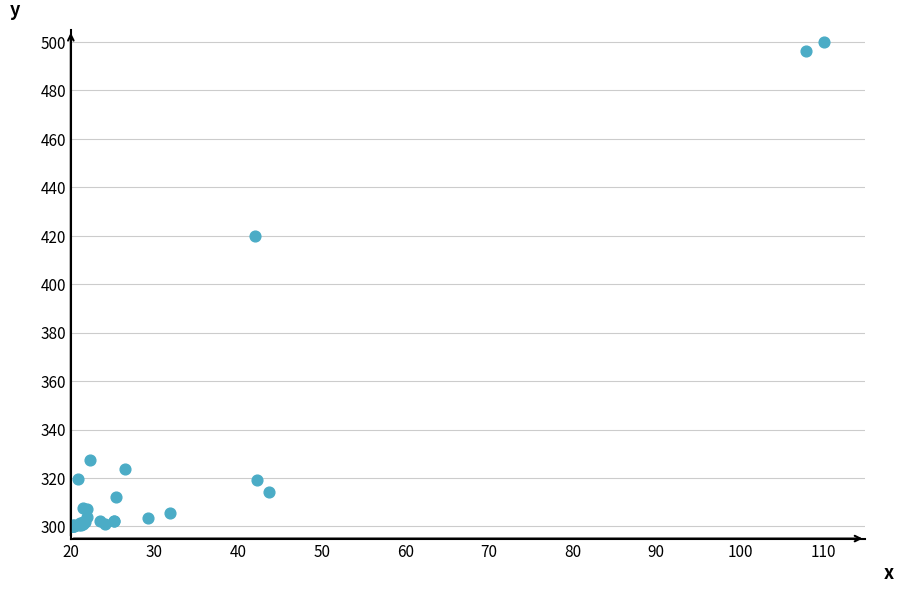

What Y value in the scatter plot is closest to 400?

420.1